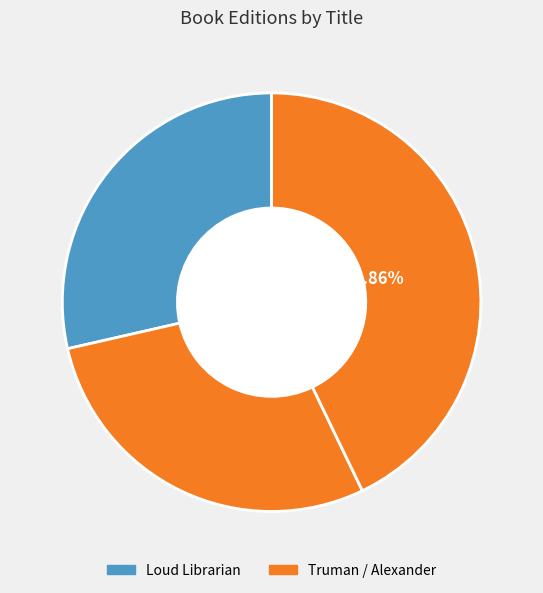

Rank the categories by value from highest to lowest.

Truman, Loud Librarian, Alexander